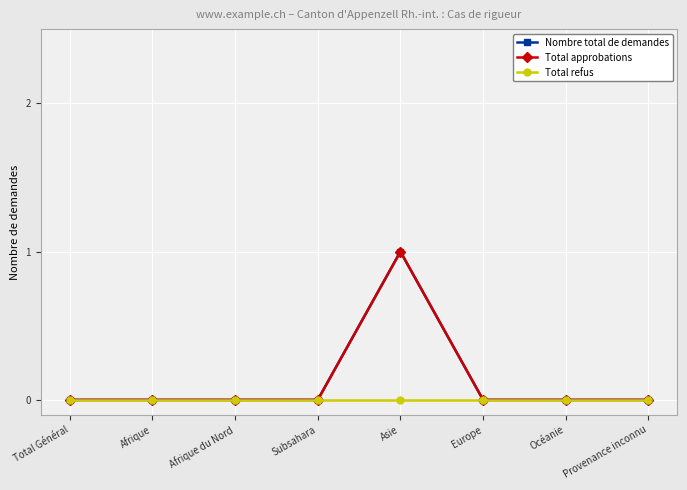

Does the chart have visible grid lines?

Yes